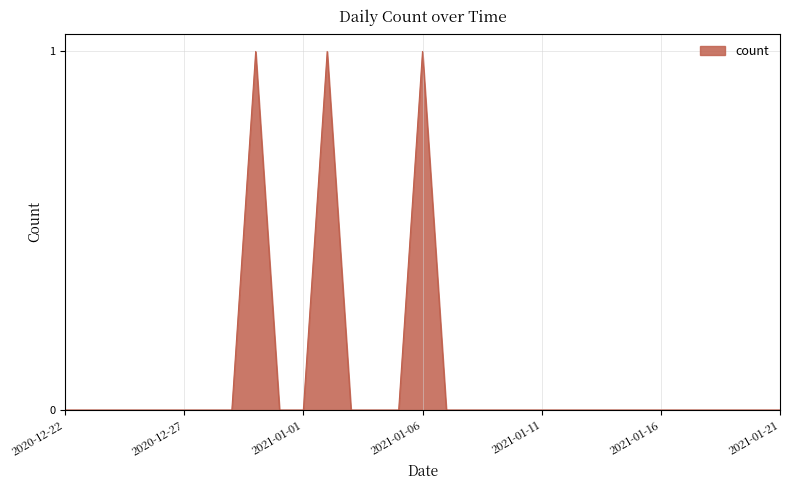

Is this an area chart (filled region under the line)?

Yes